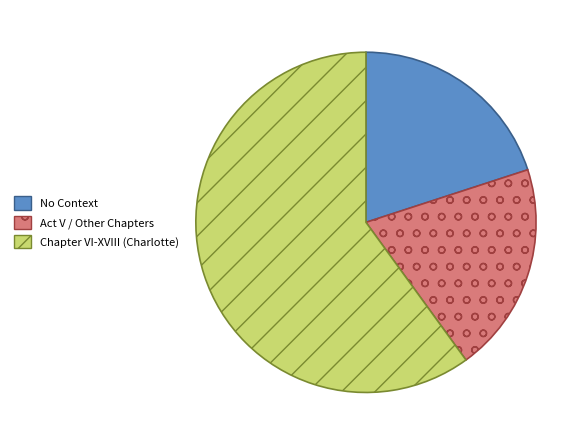

Does No Context represent more than half of the total?

No